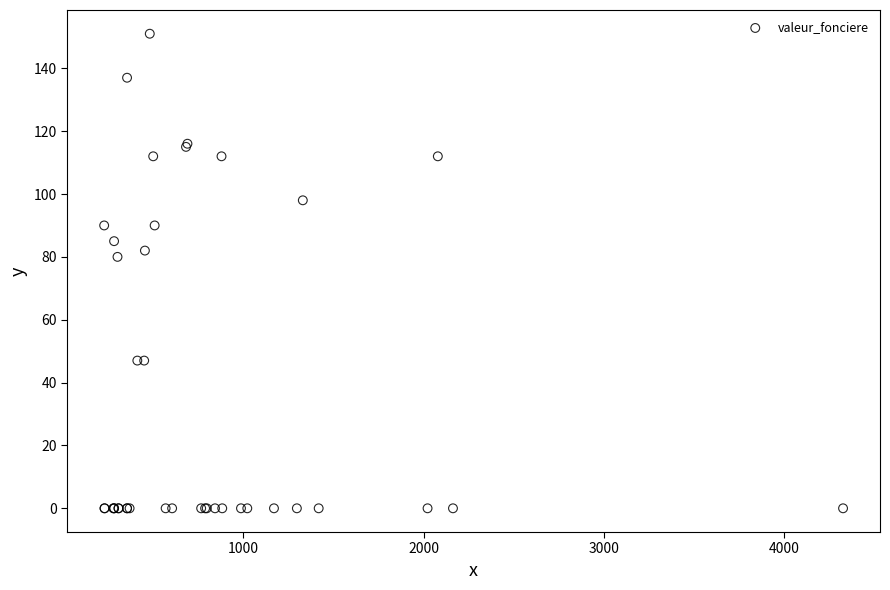

What Y value in the scatter plot is closest to 75?

80